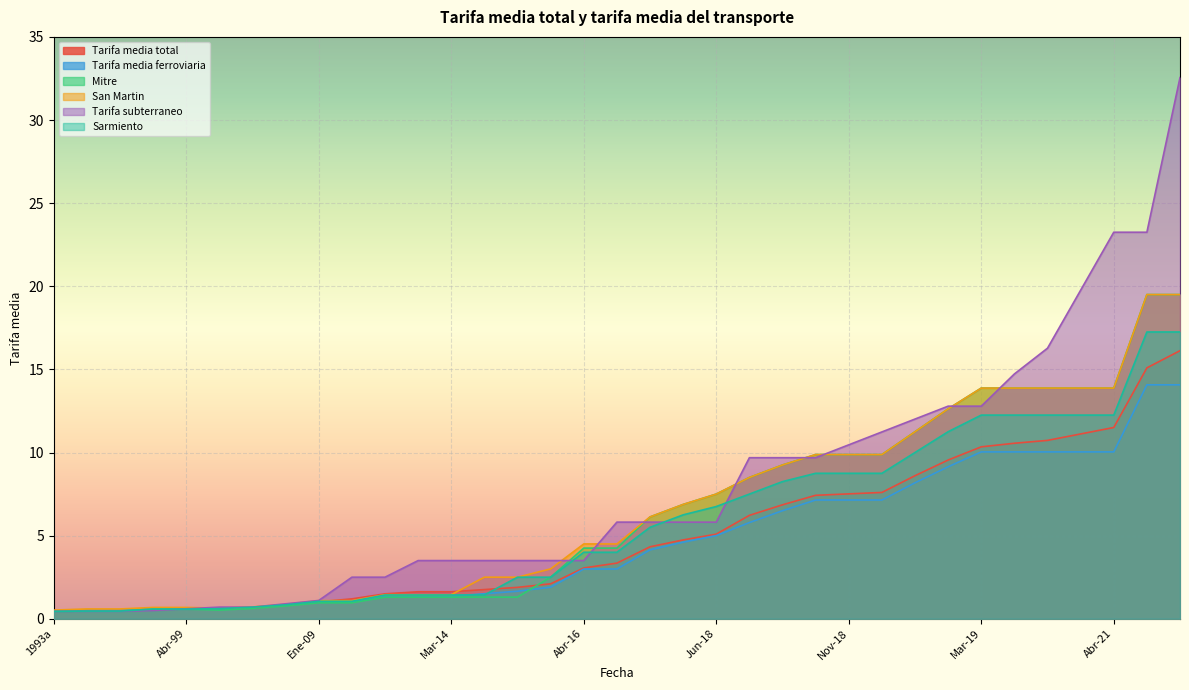

At how many categories does at least one series exceed 11?

10